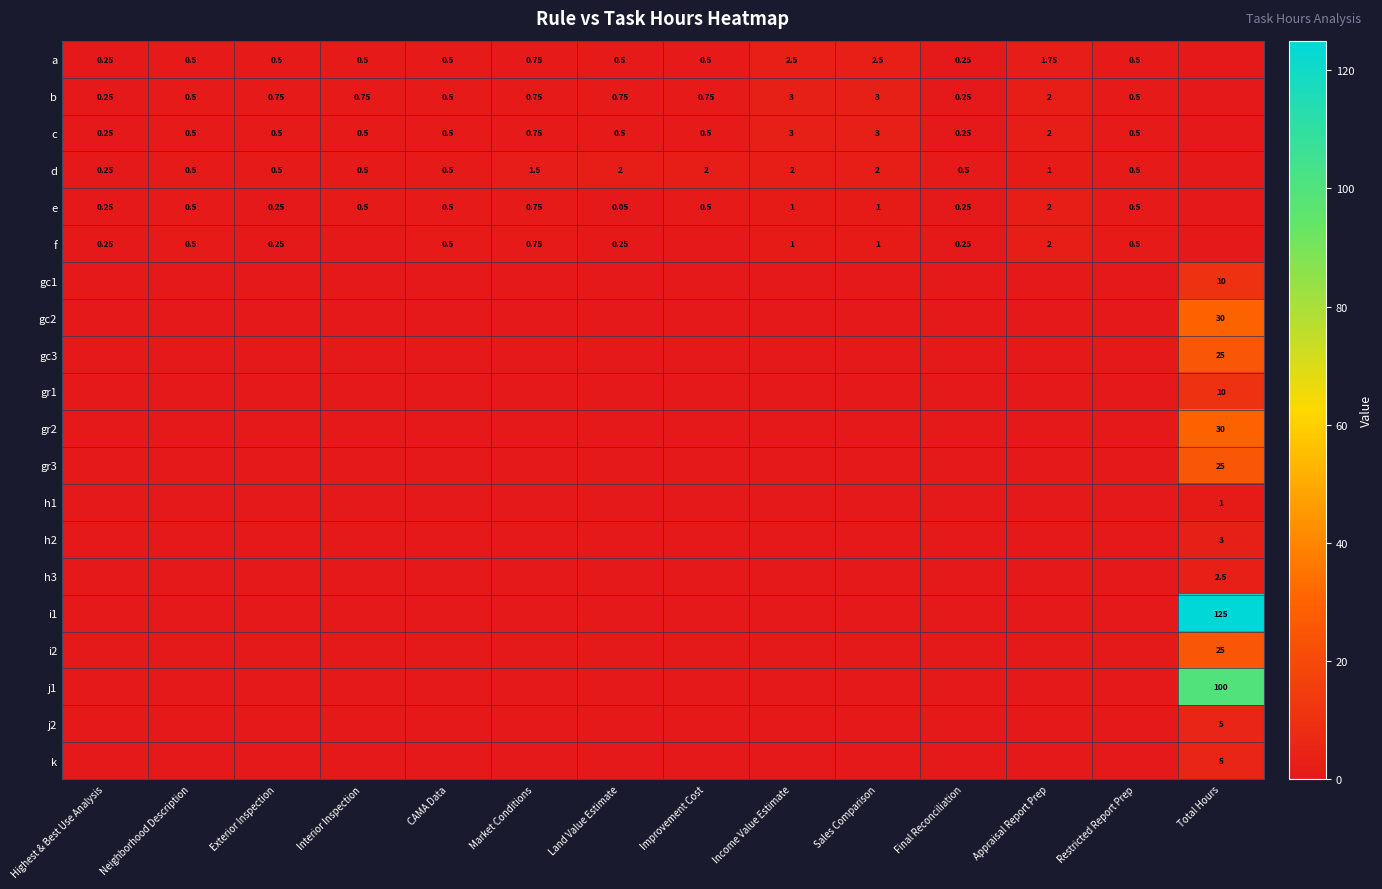

List the labels in order of j2 value, largest first.

Total Hours, Highest & Best Use Analysis, Neighborhood Description, Exterior Inspection, Interior Inspection, CAMA Data, Market Conditions, Land Value Estimate, Improvement Cost, Income Value Estimate, Sales Comparison, Final Reconciliation, Appraisal Report Prep, Restricted Report Prep